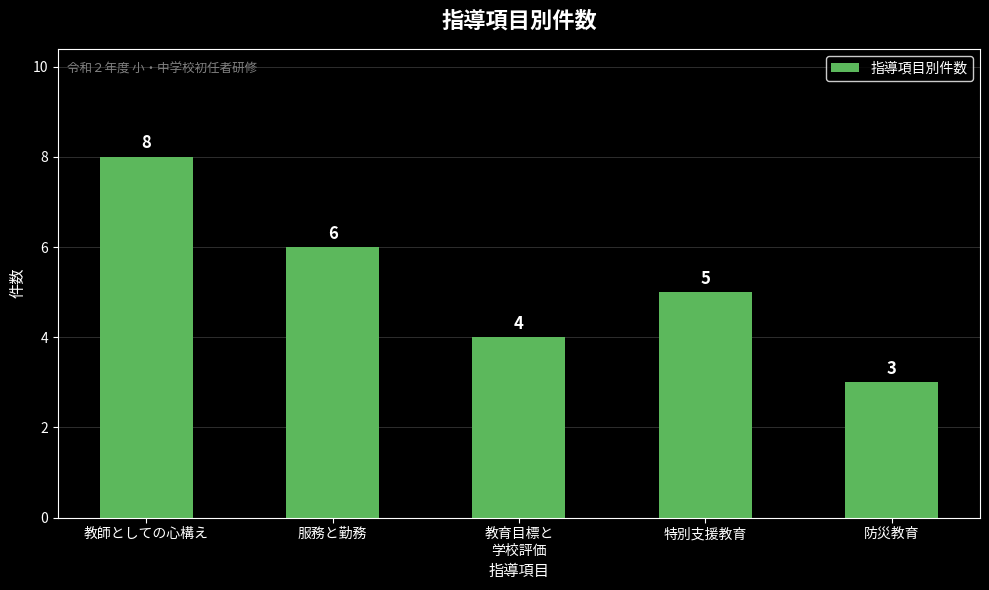

Rank the categories by value from highest to lowest.

教師としての心構え, 服務と勤務, 特別支援教育, 教育目標と
学校評価, 防災教育